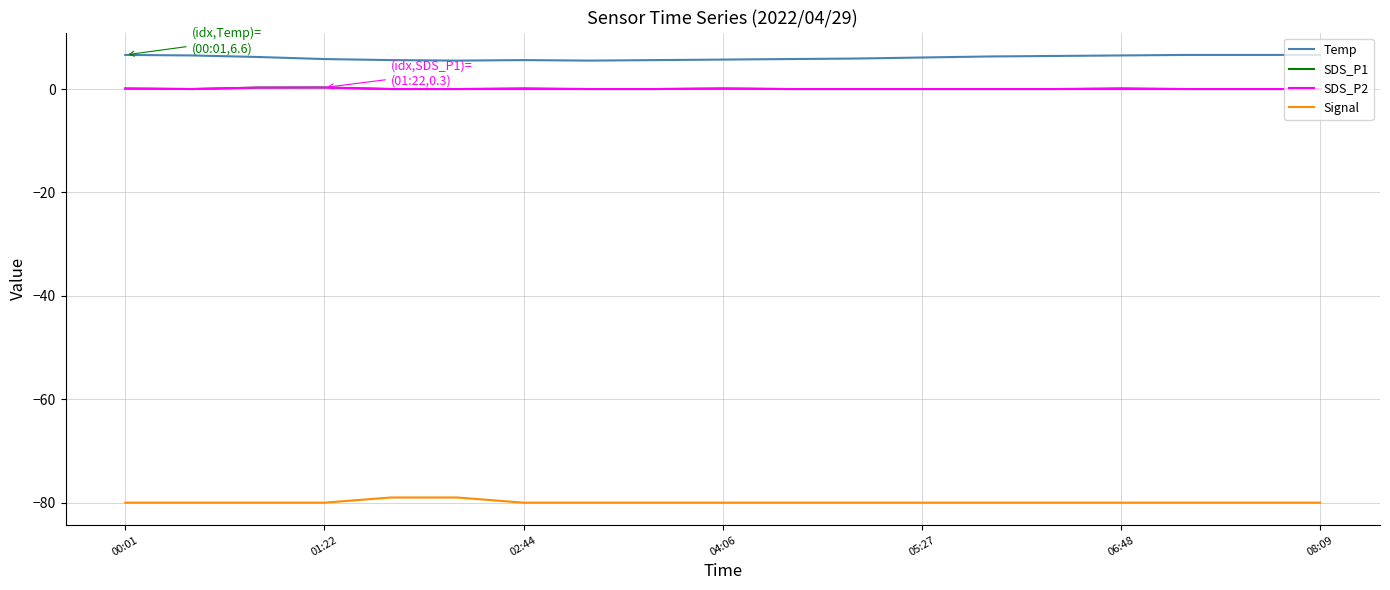

Which series has the largest total across all categories?

Temp